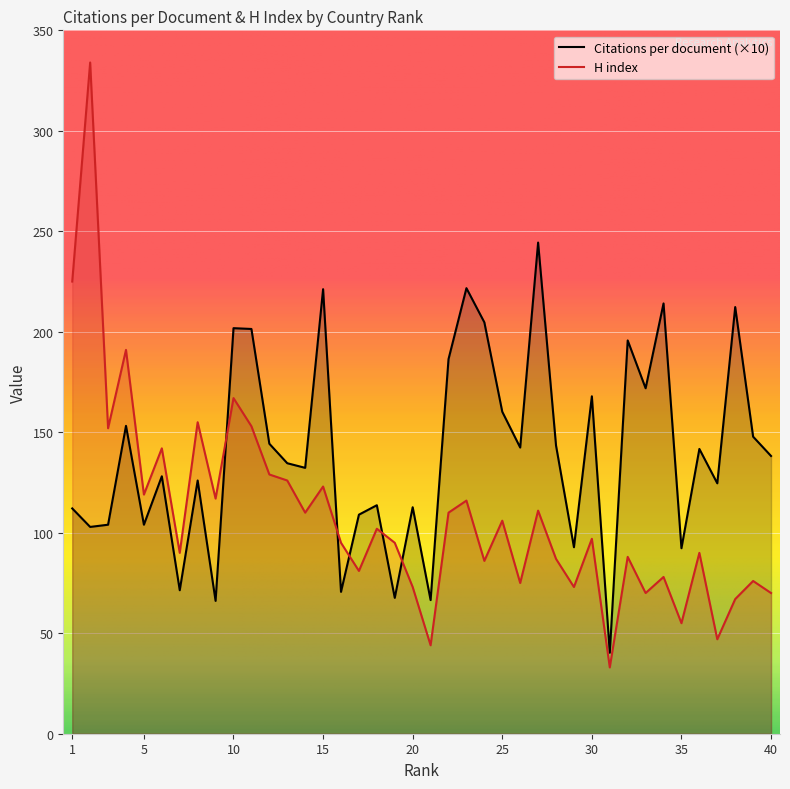

Rank the series by their average value, from lowest to highest.

H index, Citations per document (×10)